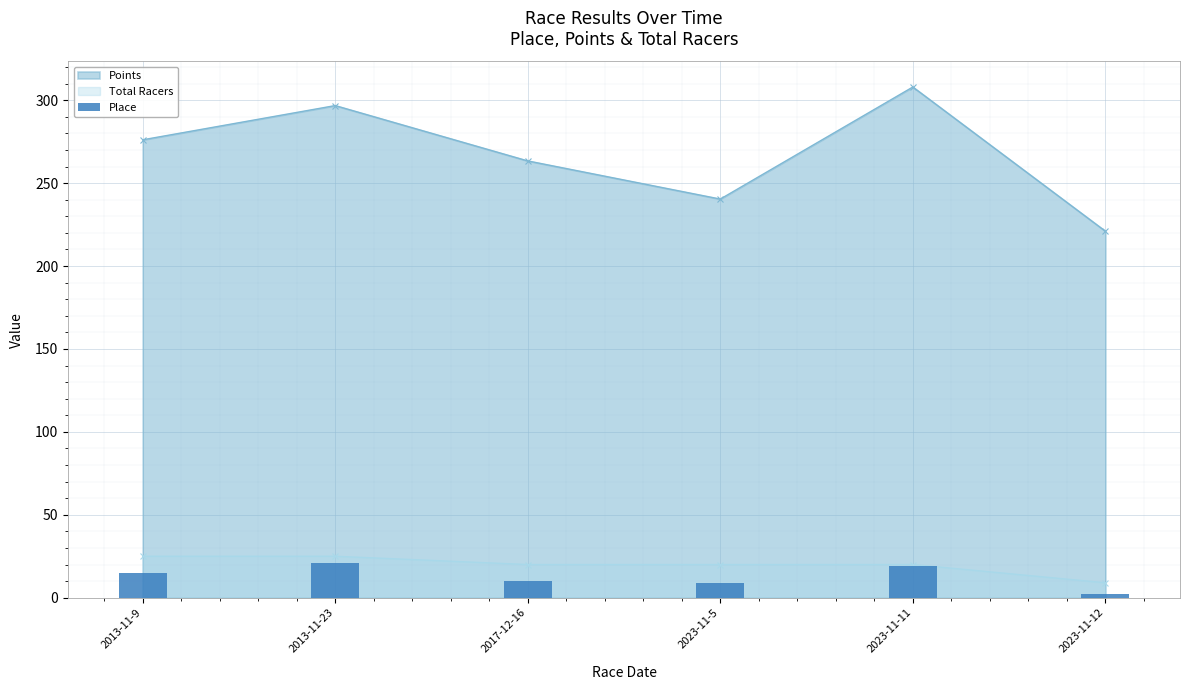

The value of Total Racers at 2023-11-11 is 20.0. True or false?

True